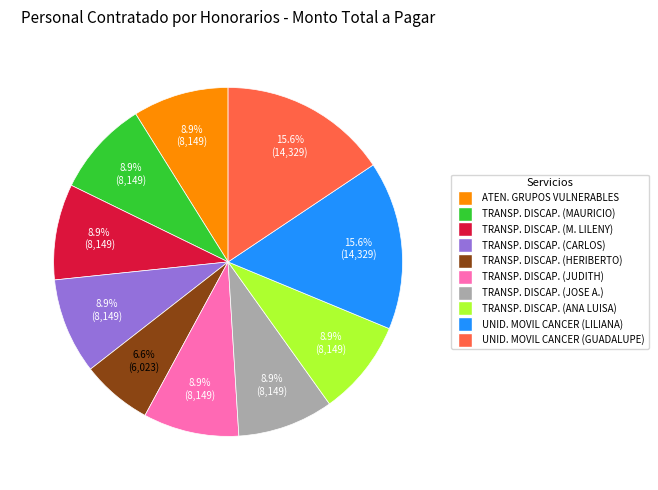

Is there a majority slice in this chart?

No